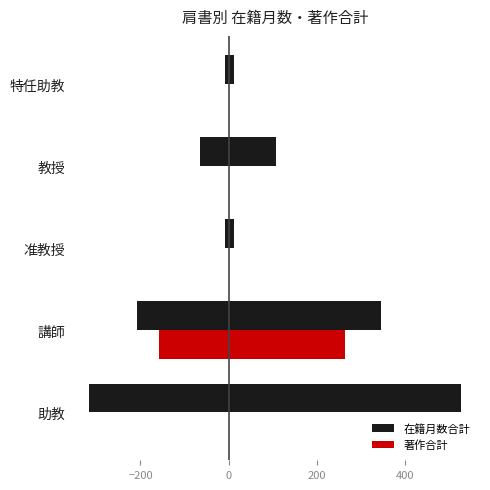

Does the chart contain any negative values?

No